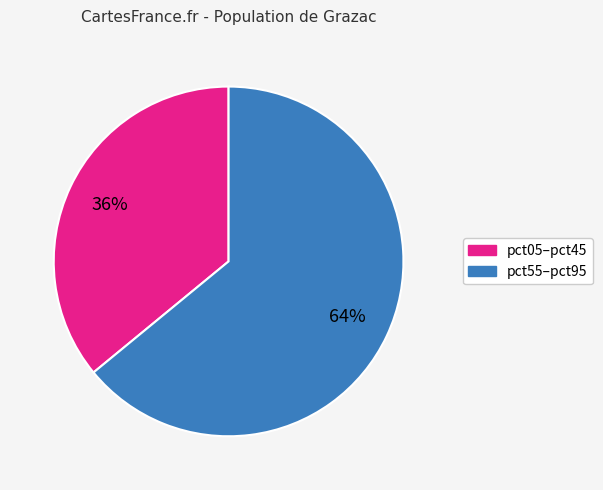

To the nearest percent, what is the difference between the largest and smallest slice percentages?

28%